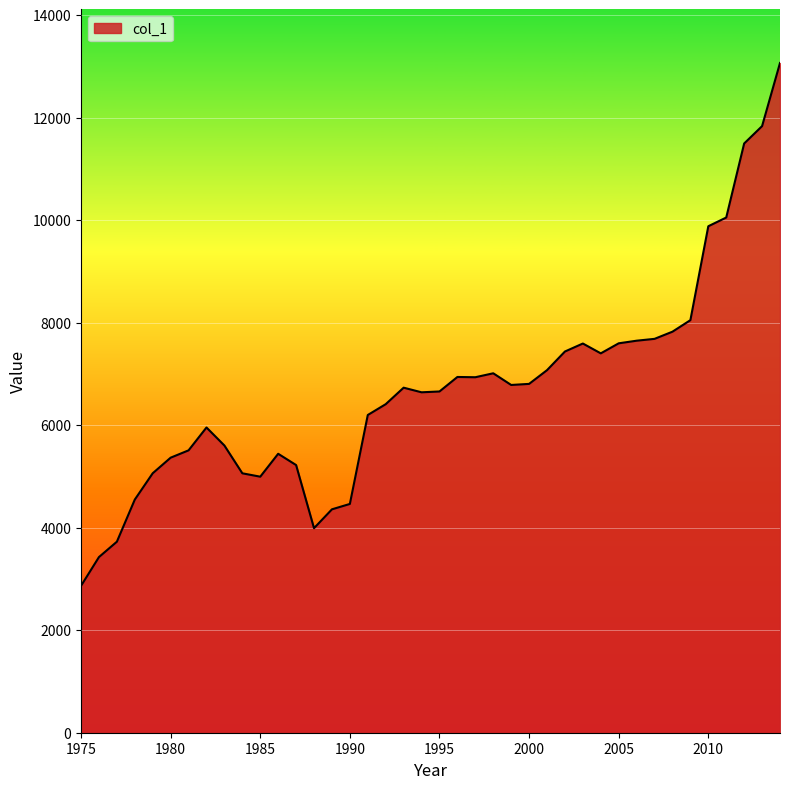

True or false: there are more than 0 points higher than both neighbors.

True